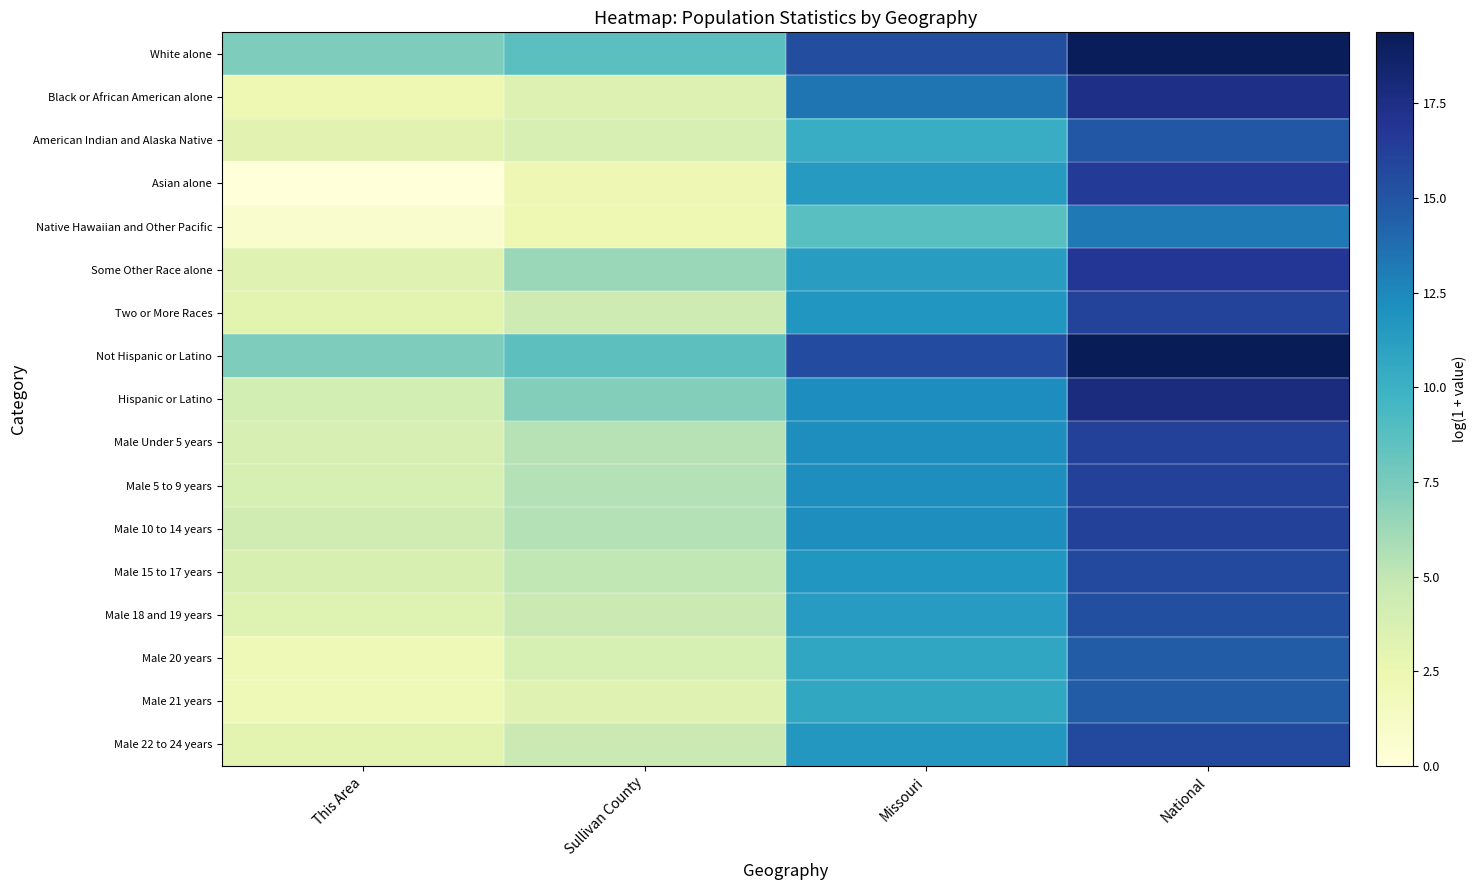

Which has a higher value, National or Sullivan County?

National